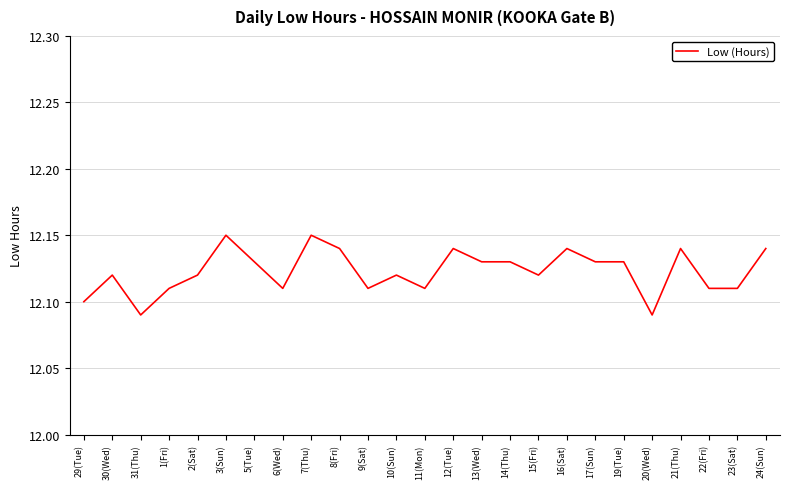

Is it true that the value at 17(Sun) is 17.7?

False